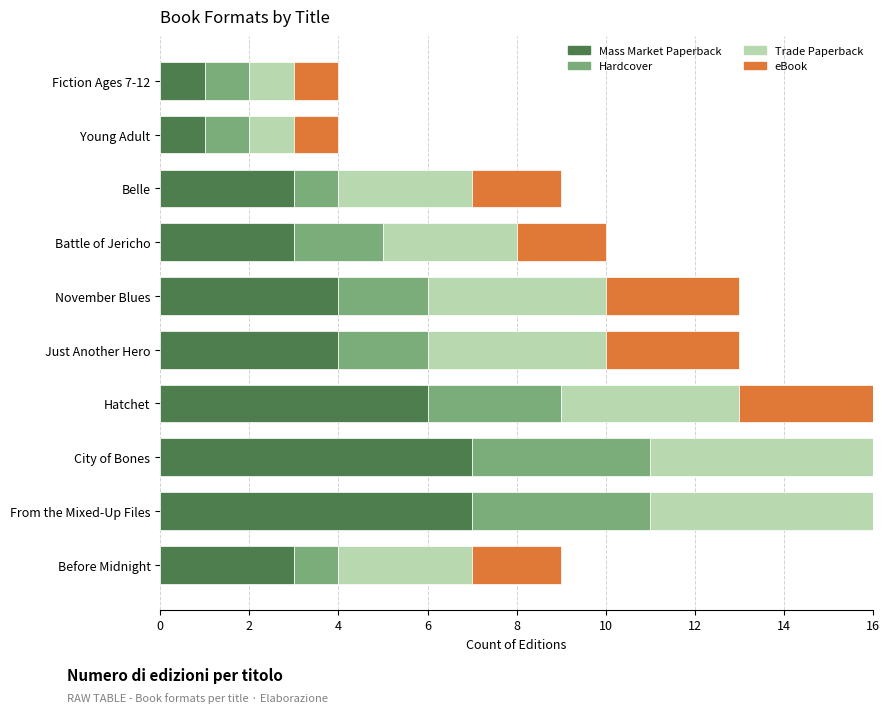

What is the value of the Mass Market Paperback bar at the 2nd from the left?

7